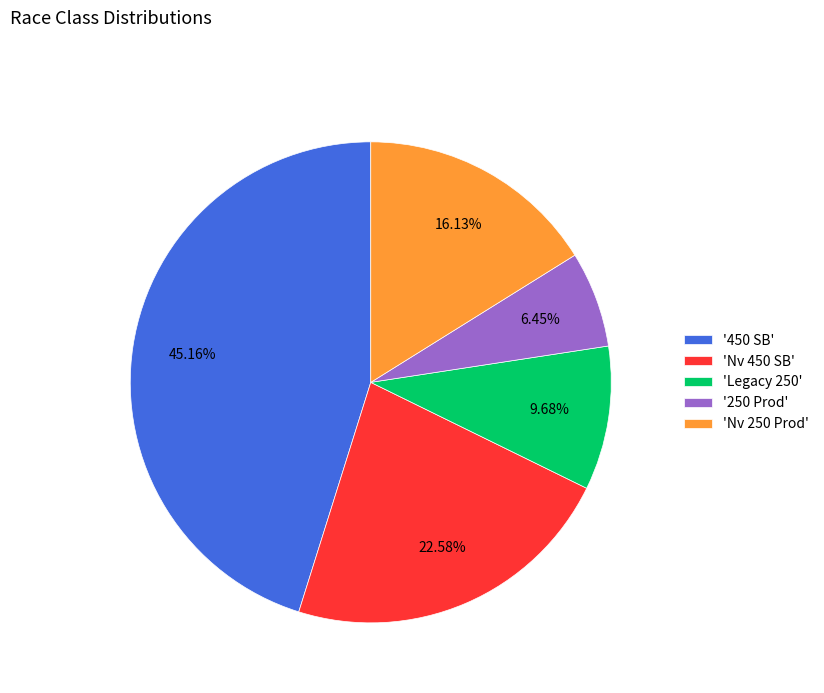

What is the largest slice in the pie chart?

'450 SB'